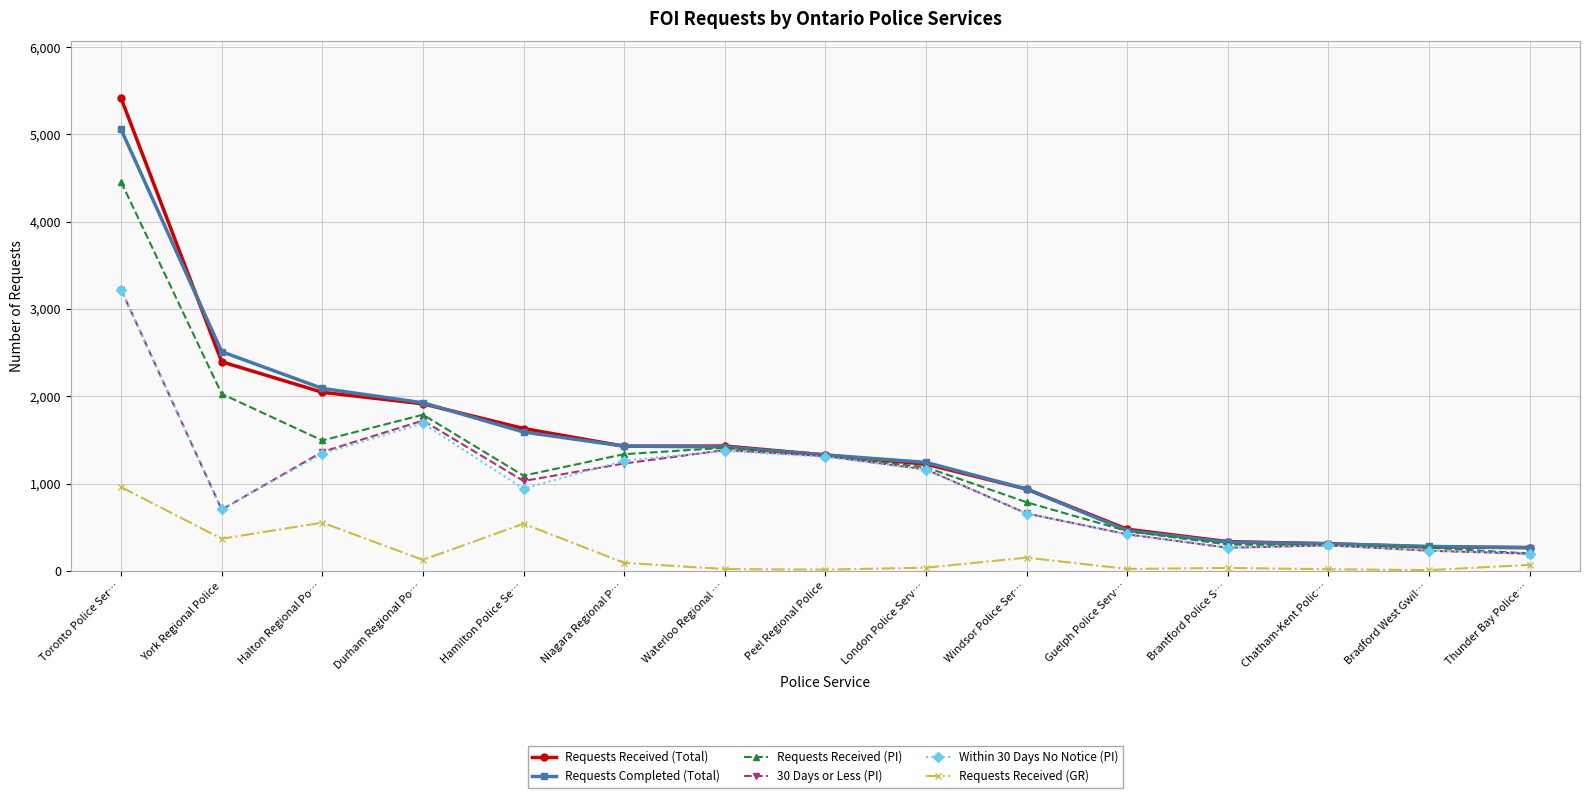

Which series has the widest spread of values?

Requests Received (Total)